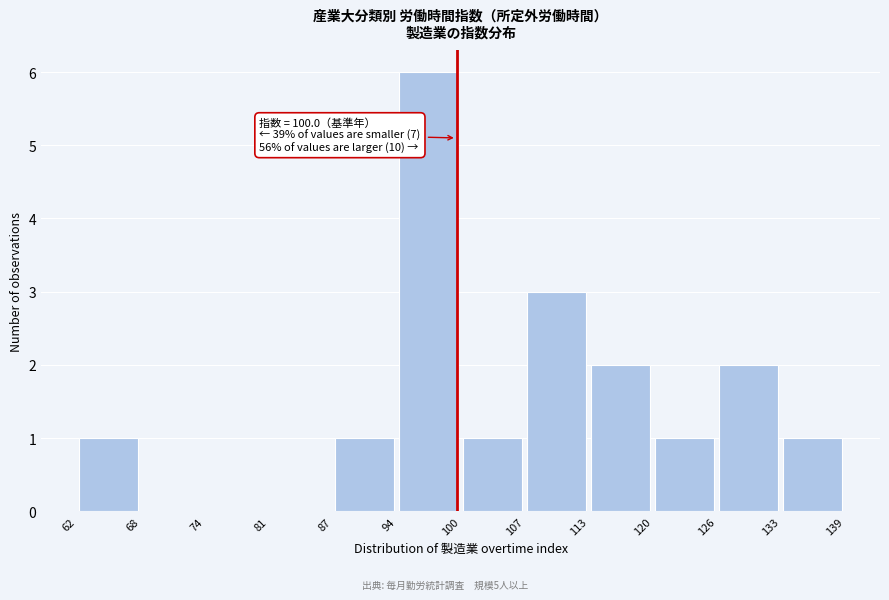

Over which range of the x-axis is the bar tallest?

94 to 100